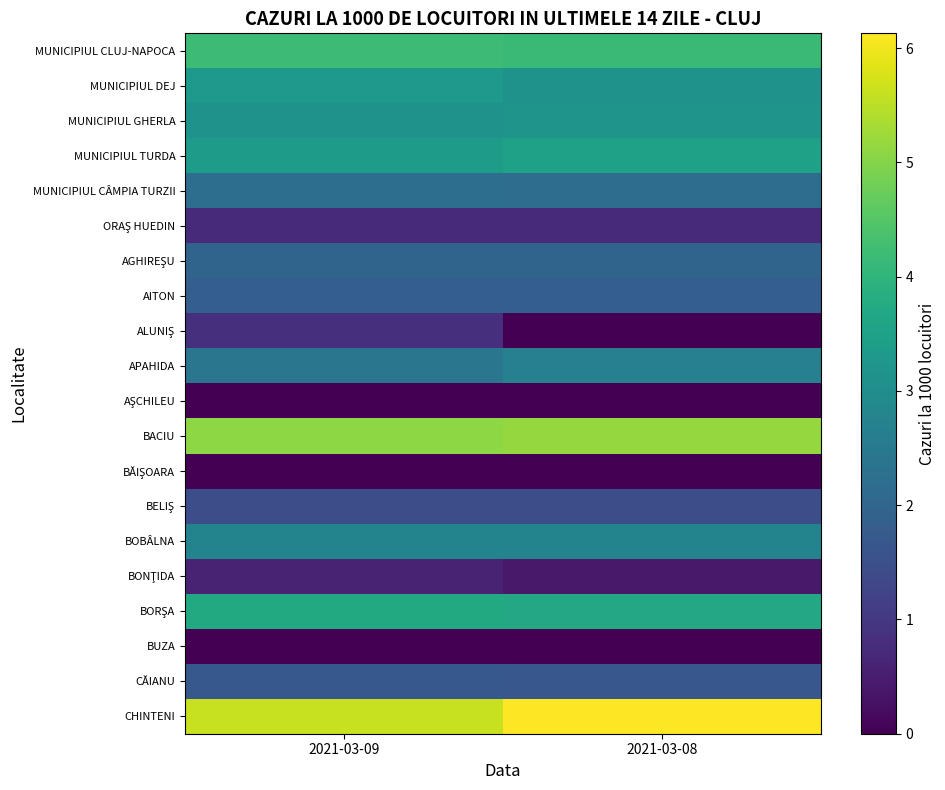

What is the difference between the highest and lowest values at 2021-03-09?

5.6